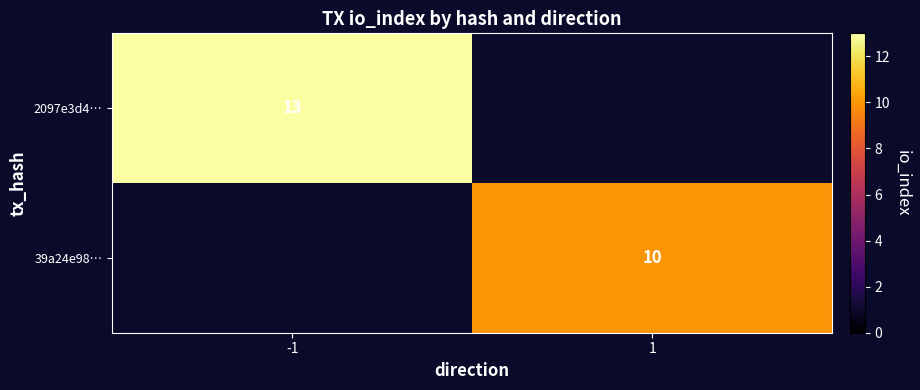

Which category has the highest value across all series?

-1